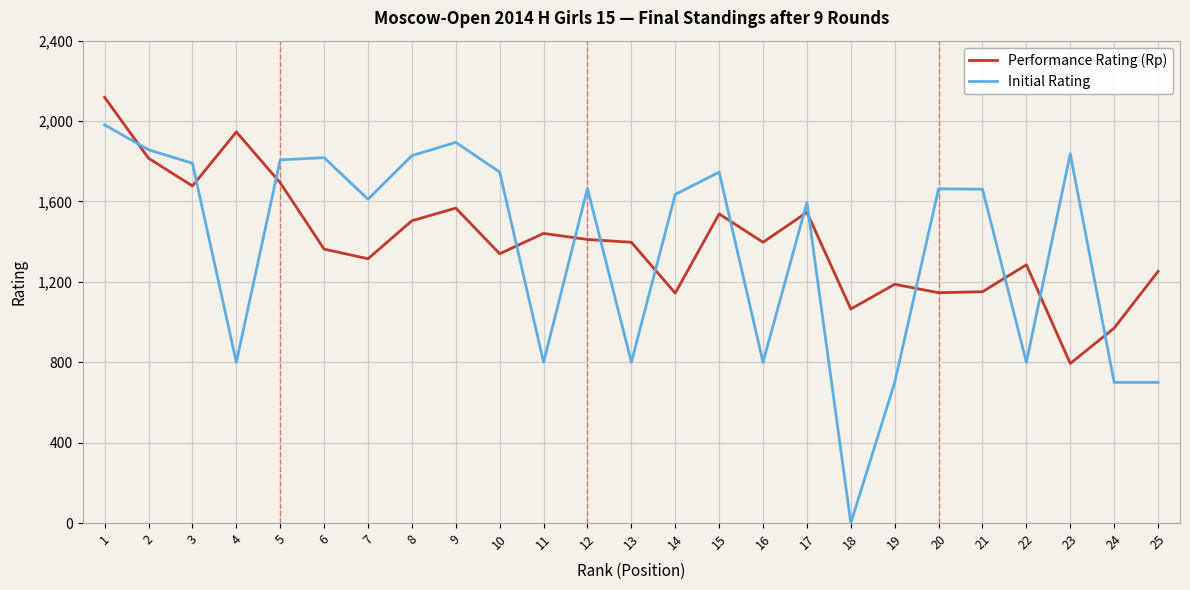

What is the difference between the maximum and minimum values in the Initial Rating series?

1981